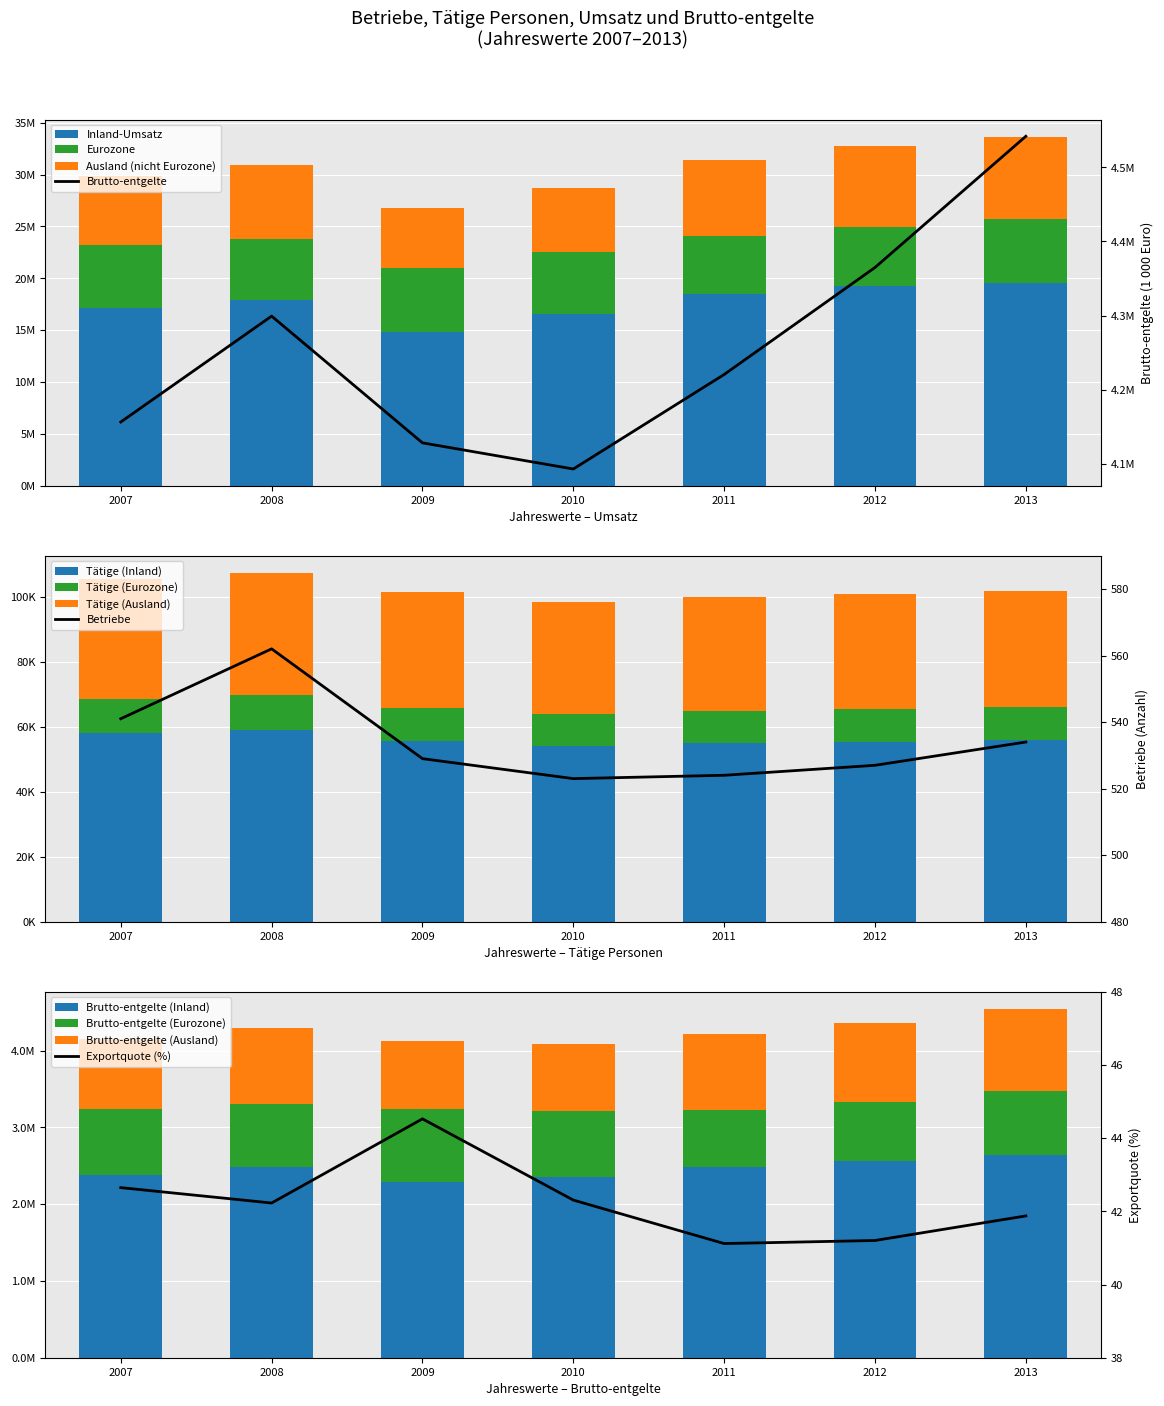

Which label corresponds to the smallest value in the chart?

2009